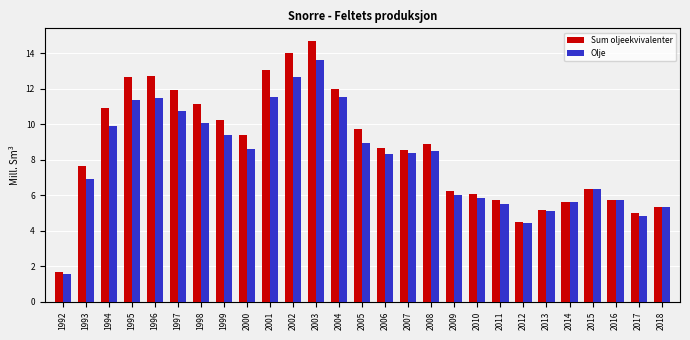

Reading left to right, list all the values displayed in this chart.

Sum oljeekvivalenter: 1.6	7.6	10.9	12.7	12.7	11.9	11.2	10.3	9.4	13.0	14.0	14.7	12.0	9.7	8.7	8.5	8.9	6.2	6.1	5.7	4.5	5.1	5.6	6.4	5.7	5.0	5.3
Olje: 1.6	6.9	9.9	11.4	11.5	10.8	10.1	9.4	8.6	11.5	12.6	13.6	11.5	9.0	8.3	8.4	8.5	6.0	5.8	5.5	4.5	5.1	5.6	6.4	5.7	4.8	5.3